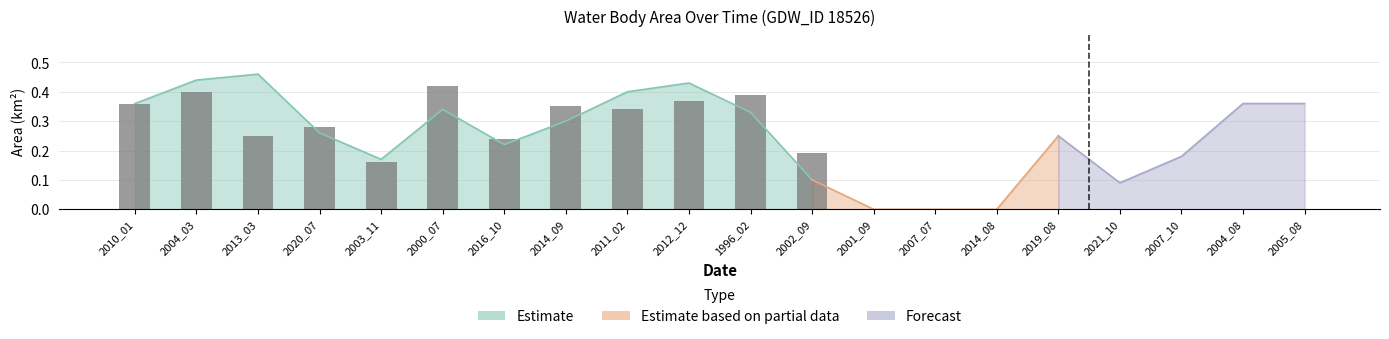

Count the number of data series in this chart.

4